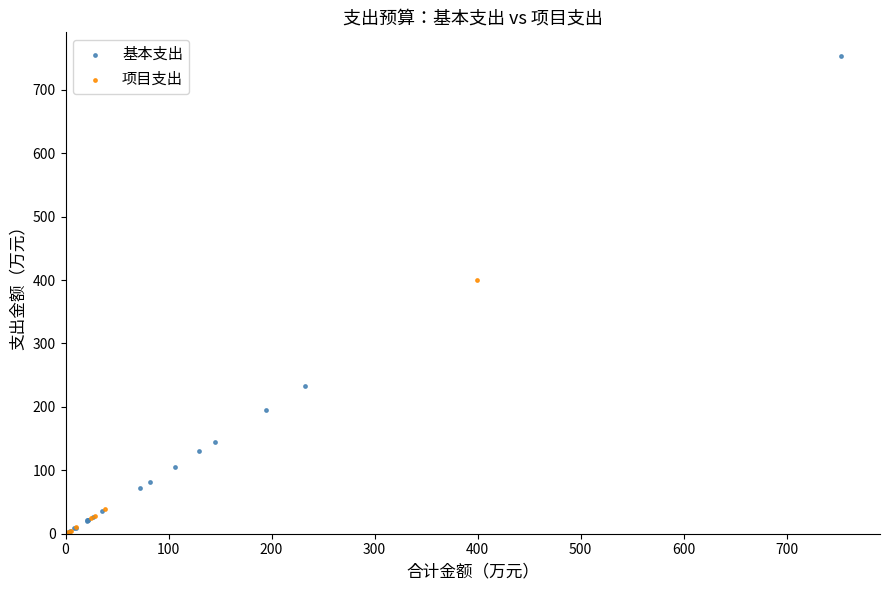

Which series has the largest Y range (max minus min)?

基本支出